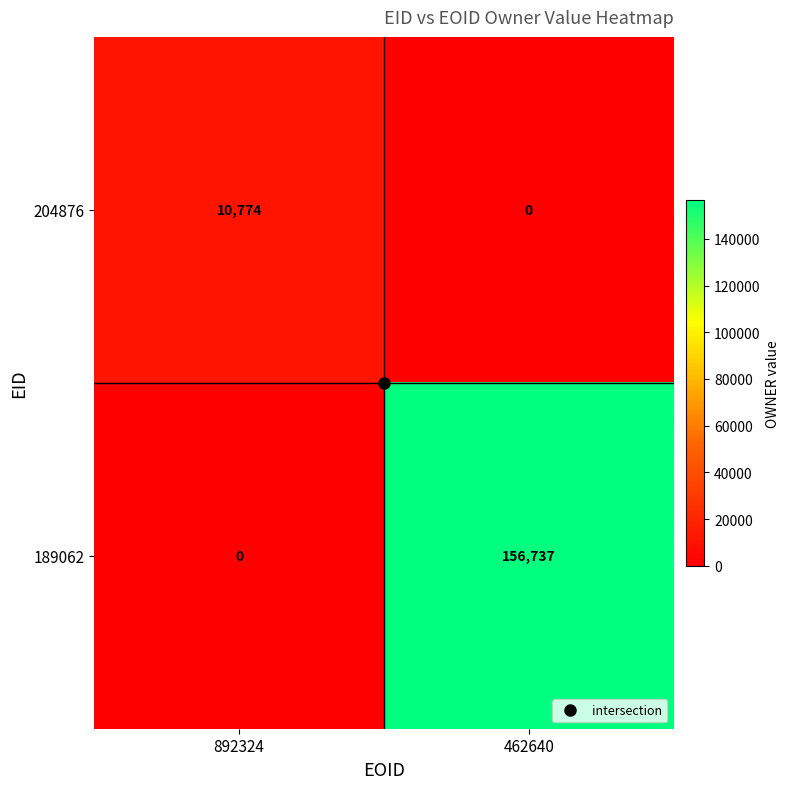

List the series in order of their overall mean, highest first.

189062, 204876